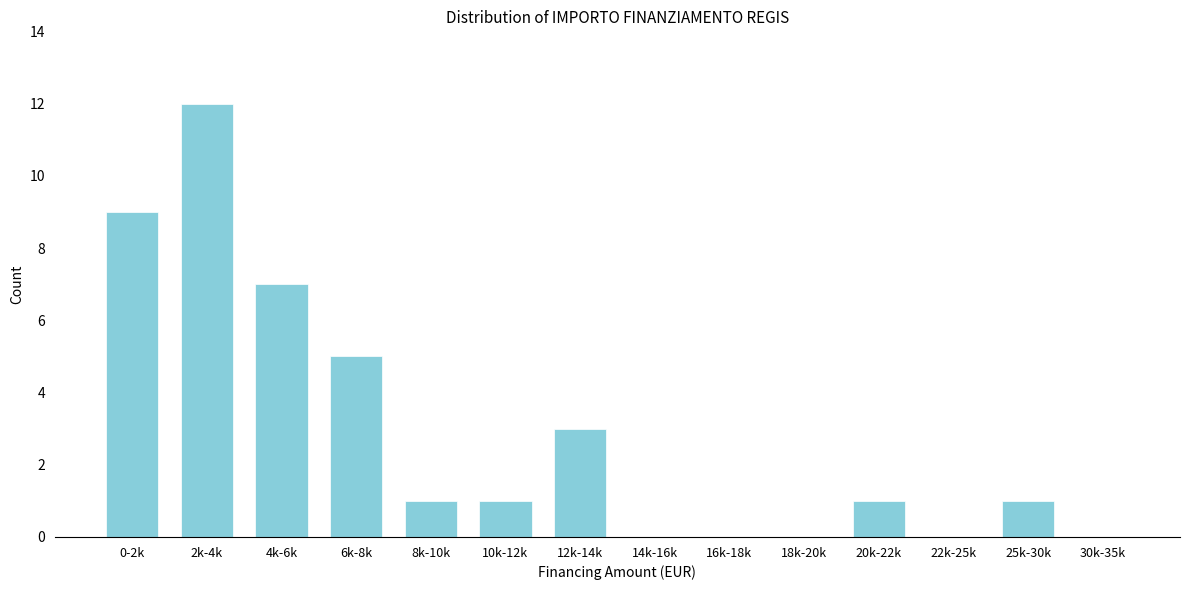

Reading right to left, extract all data points from this chart.

30k-35k=0	25k-30k=1	22k-25k=0	20k-22k=1	18k-20k=0	16k-18k=0	14k-16k=0	12k-14k=3	10k-12k=1	8k-10k=1	6k-8k=5	4k-6k=7	2k-4k=12	0-2k=9